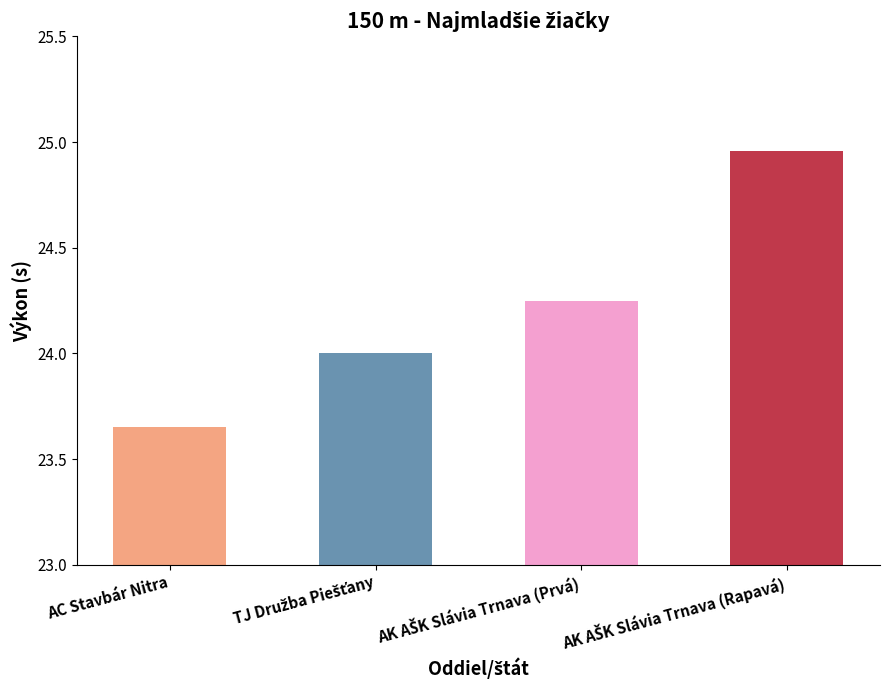

What is the difference between the maximum and second lowest values?

1.0